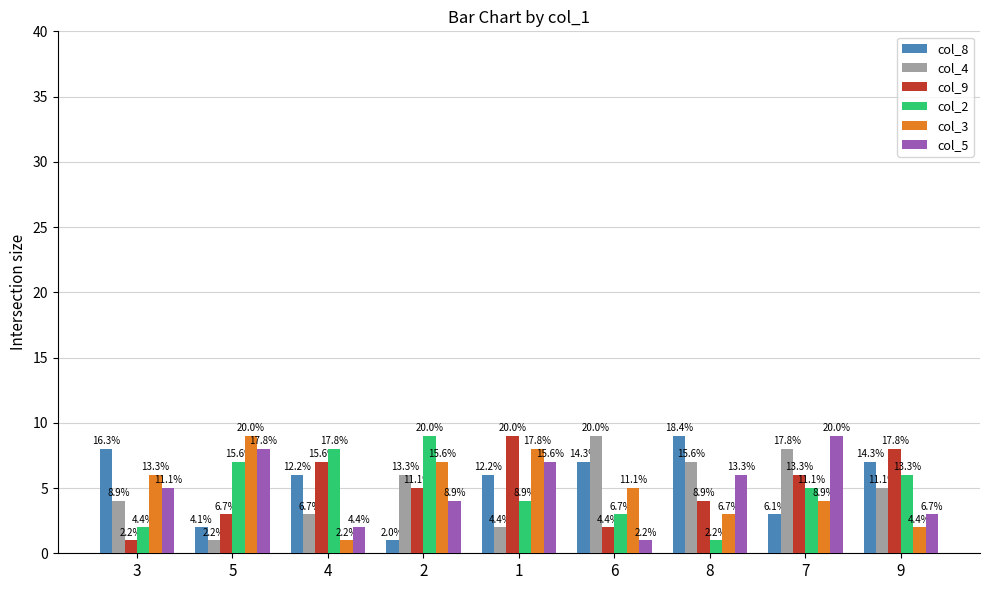

List the labels in order of col_8 value, largest first.

8, 3, 6, 9, 4, 1, 7, 5, 2